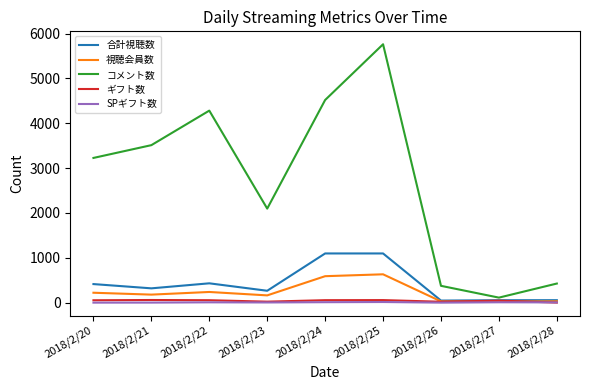

True or false: コメント数 and 視聴会員数 cross at least once.

False